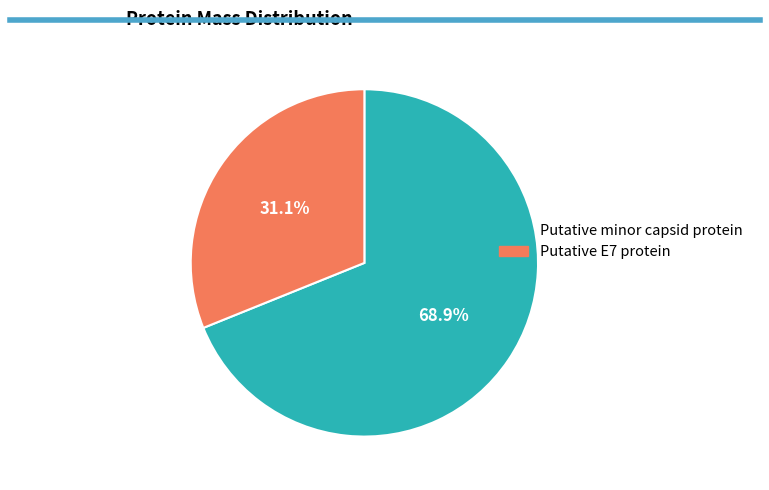

Does Putative E7 protein account for over 50% of the chart?

No